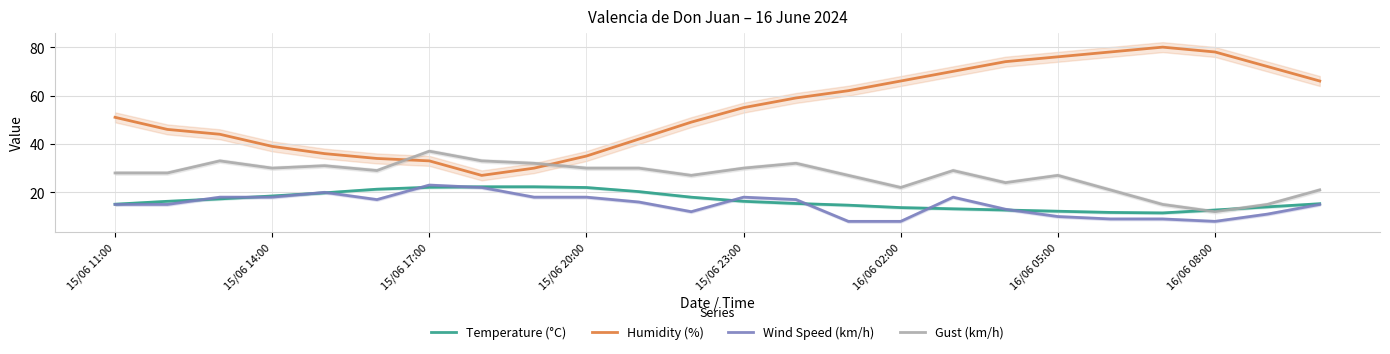

What are all the series names shown in the legend?

Temperature (°C), Humidity (%), Wind Speed (km/h), Gust (km/h)